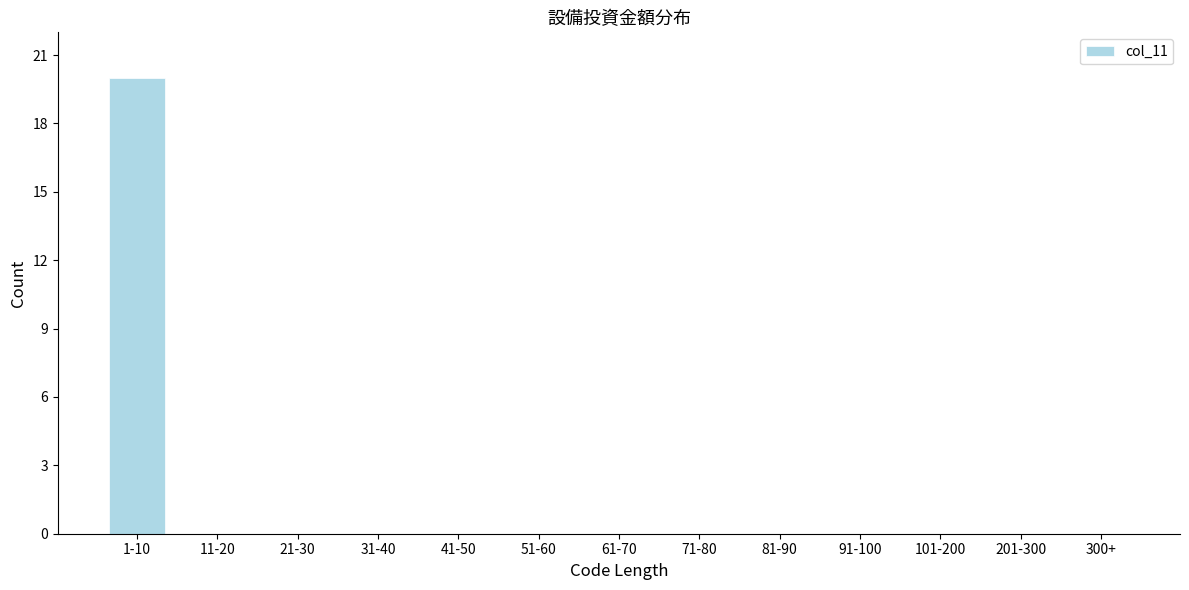

Reading left to right, what are all the values shown in this chart?

1-10=20	11-20=0	21-30=0	31-40=0	41-50=0	51-60=0	61-70=0	71-80=0	81-90=0	91-100=0	101-200=0	201-300=0	300+=0